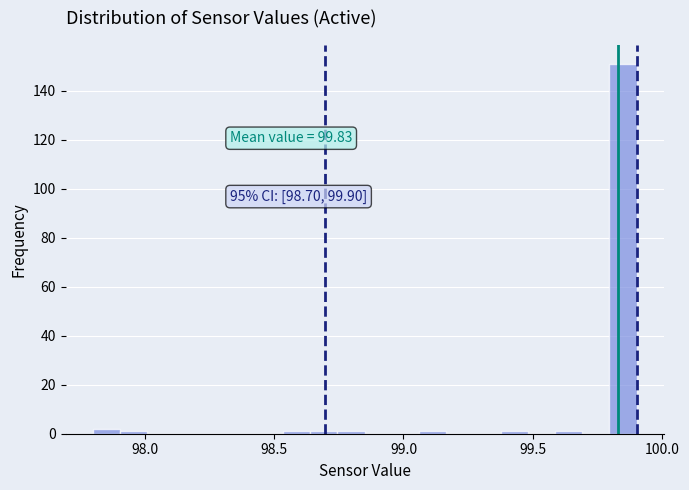

Read against the x-axis, roughly where is the centre of the tallest bar?

99.85